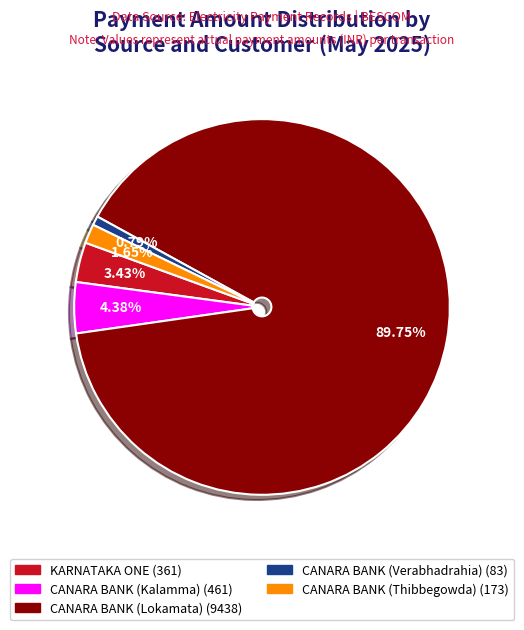

Is there any slice that represents more than half of the pie?

Yes